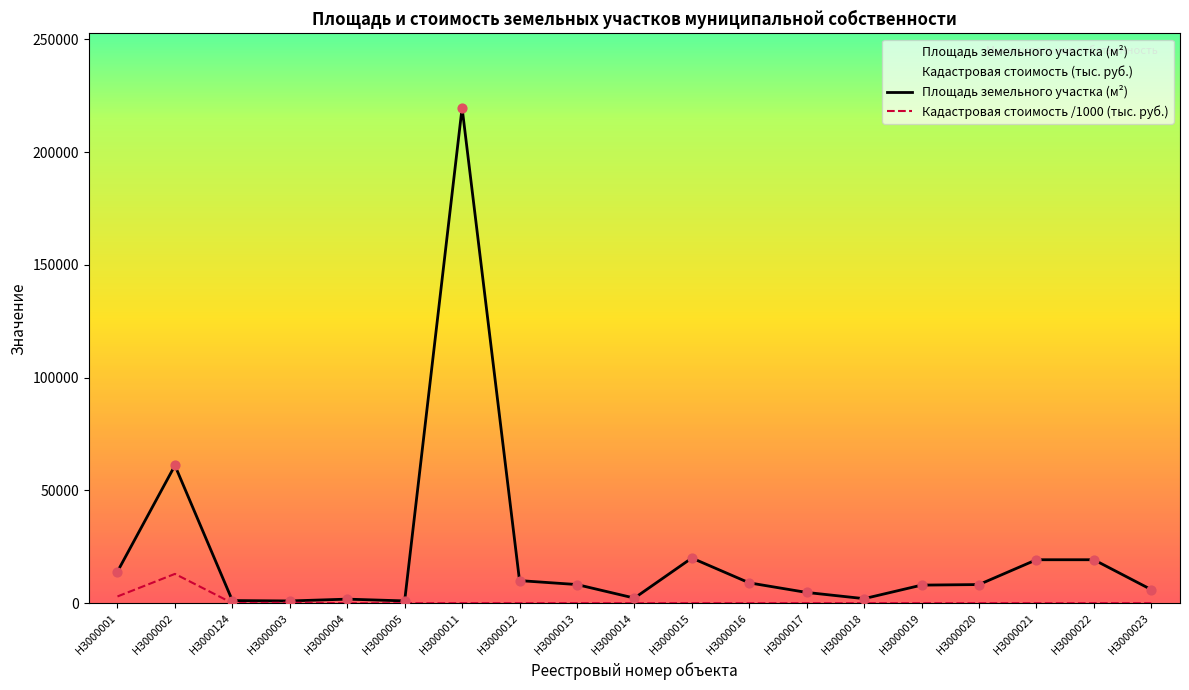

Which series reaches the maximum Y coordinate?

Площадь земельного участка